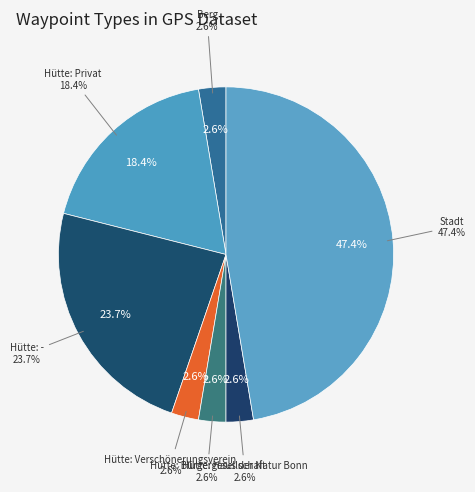

Which slice is the smallest?

Berg